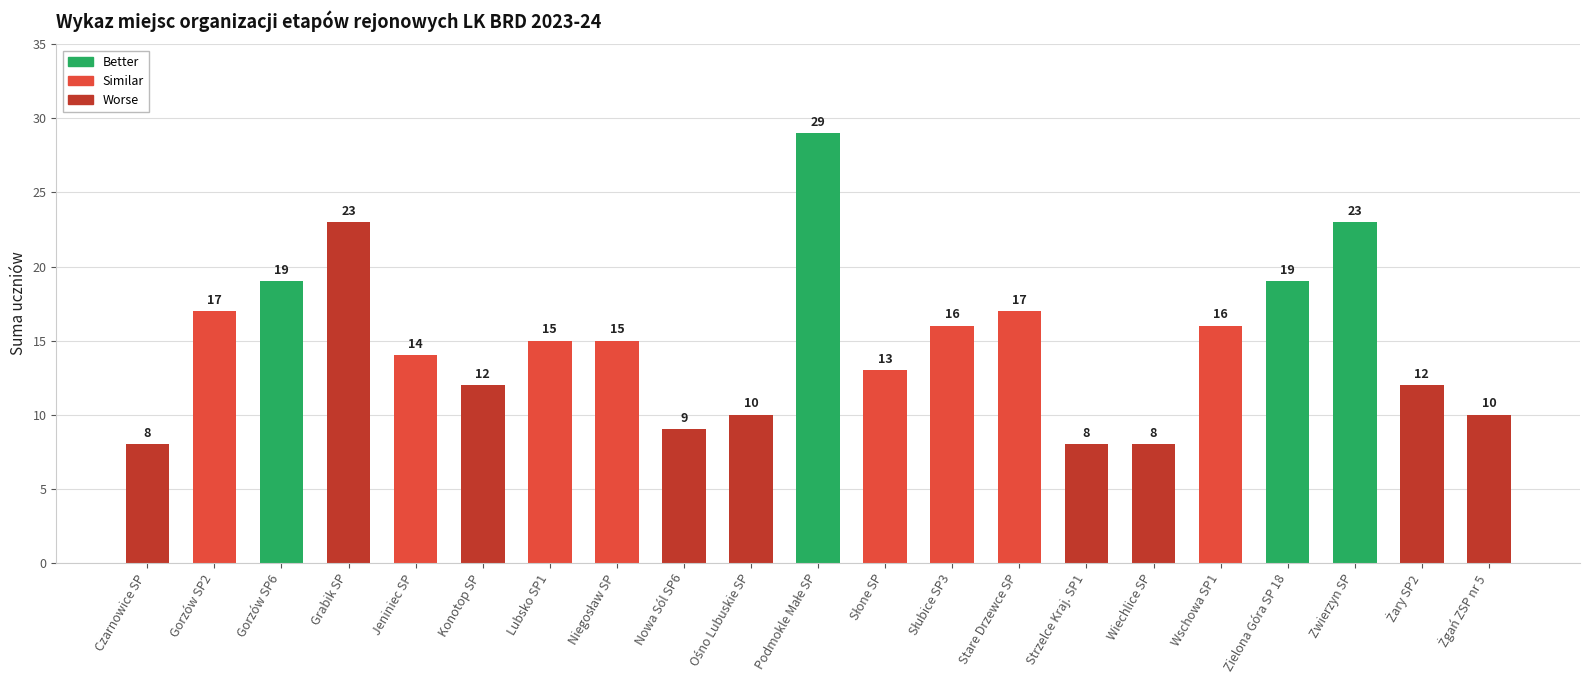

Is it true that the value at Czarnowice SP is 8?

True